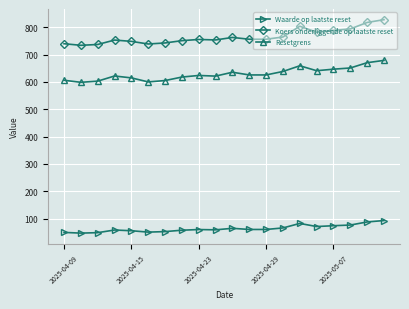

What is the lowest value of the Koers onderliggende op laatste reset series?

734.2